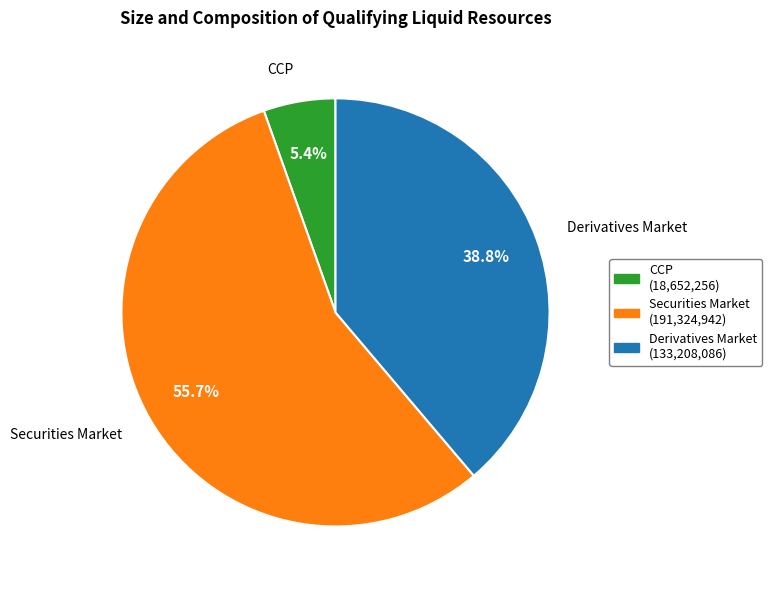

What percentage is the Securities Market slice, to the nearest percent?

56%